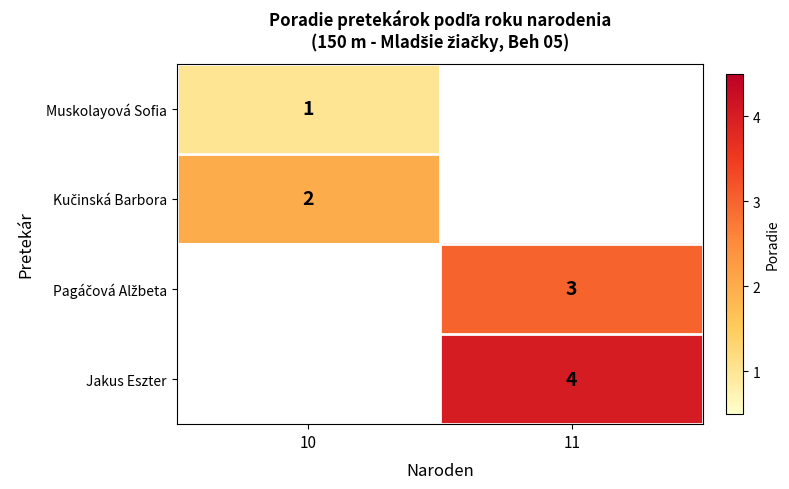

Between 11 and 10, which is larger?

10